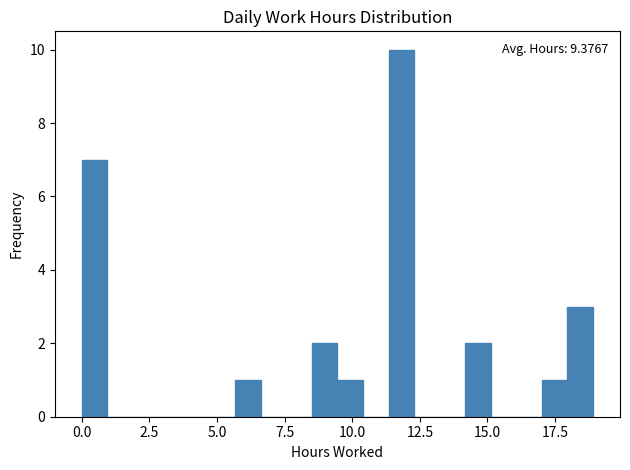

Around what value on the x-axis is the tallest bar? Give the approximate position of its centre, as read against the axis.

12.0